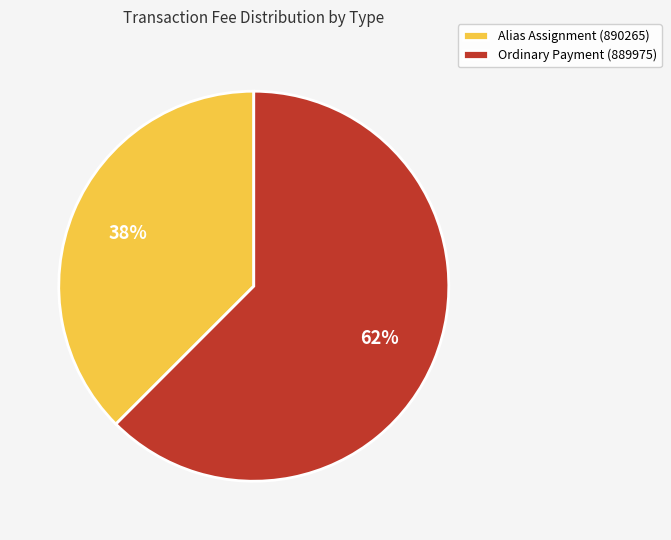

The Alias Assignment (890265) slice represents 38% of the pie. True or false?

True